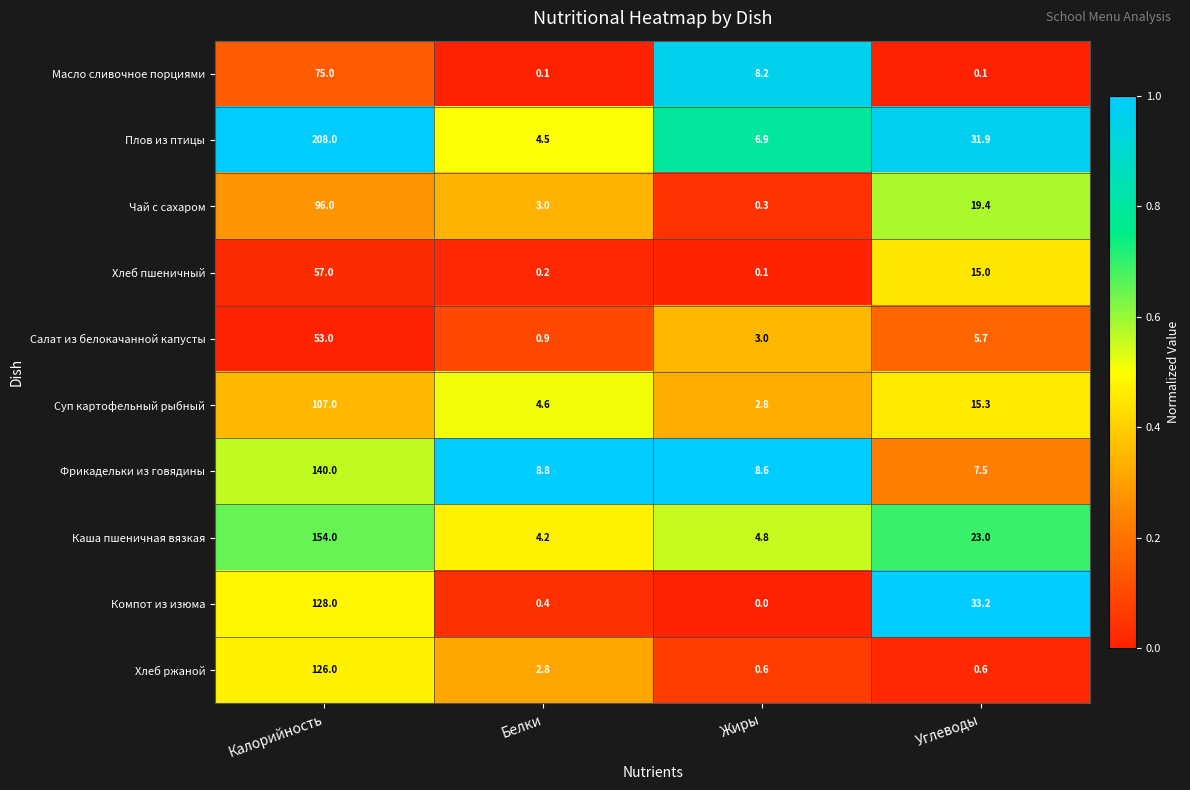

At which category does the chart reach its minimum across all series?

Жиры